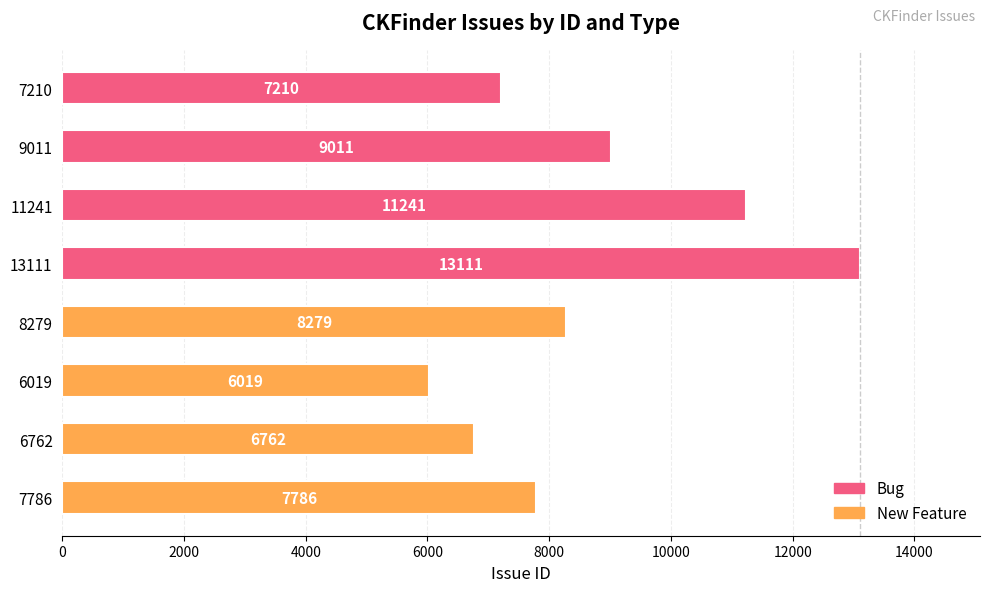

What value does the data have at 6762?

6762